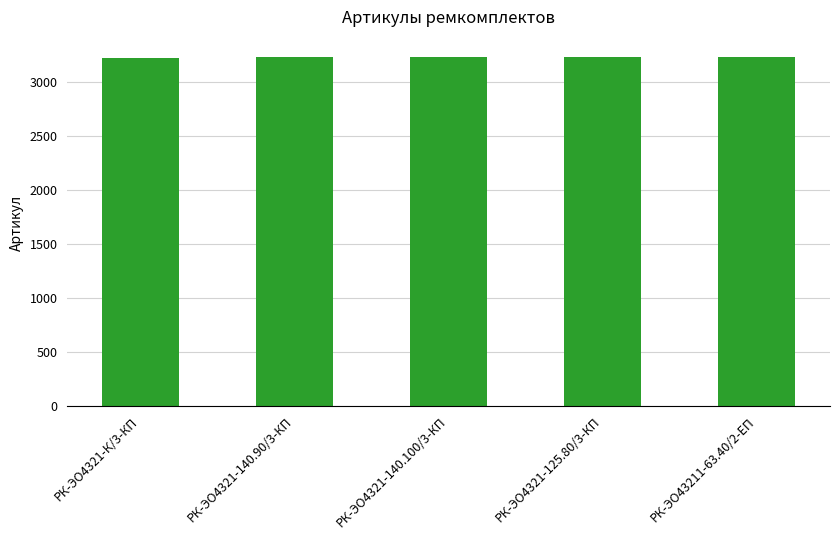

What is the label of the 1st bar from the right?

РК-ЭО43211-63.40/2-ЕП